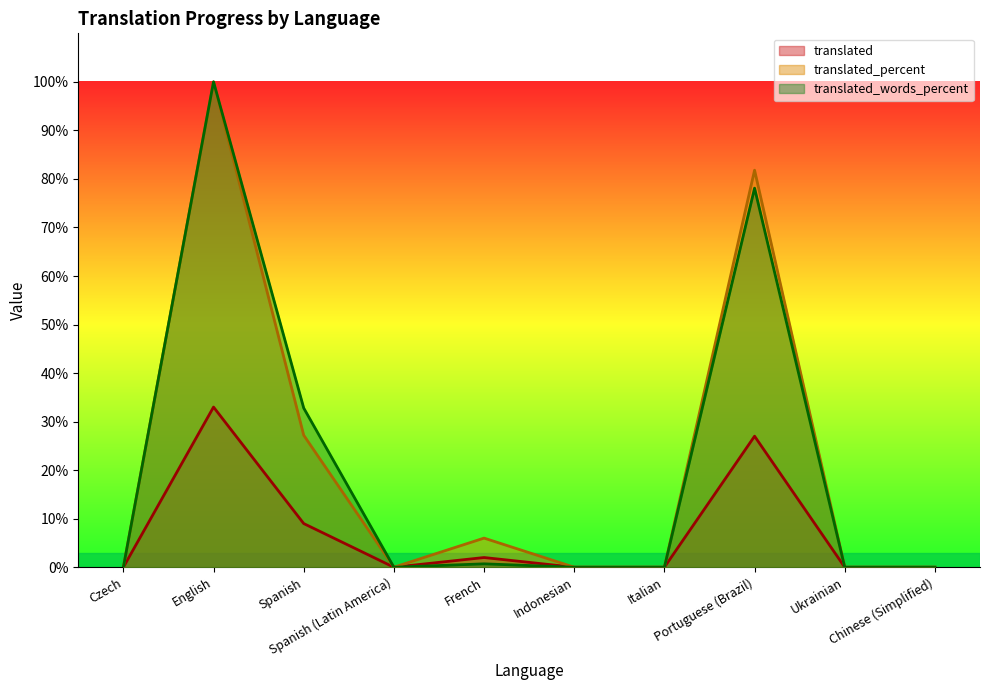

Reading right to left, list all the values displayed in this chart.

translated: 0.0	0.0	27.0	0.0	0.0	2.0	0.0	9.0	33.0	0.0
translated_percent: 0.0	0.0	81.8	0.0	0.0	6.0	0.0	27.2	100.0	0.0
translated_words_percent: 0.0	0.0	78.1	0.0	0.0	0.7	0.0	32.8	100.0	0.0